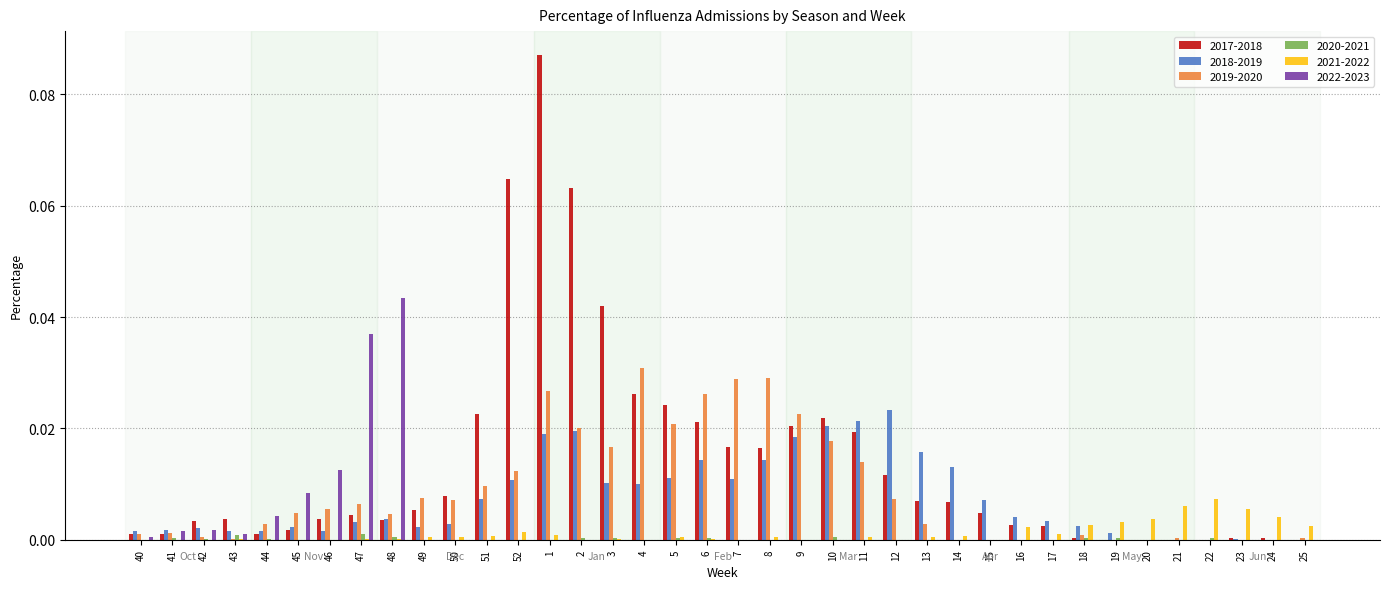

Is the value of 2021-2022 at 15 greater than the value of 2019-2020 at 49?

No